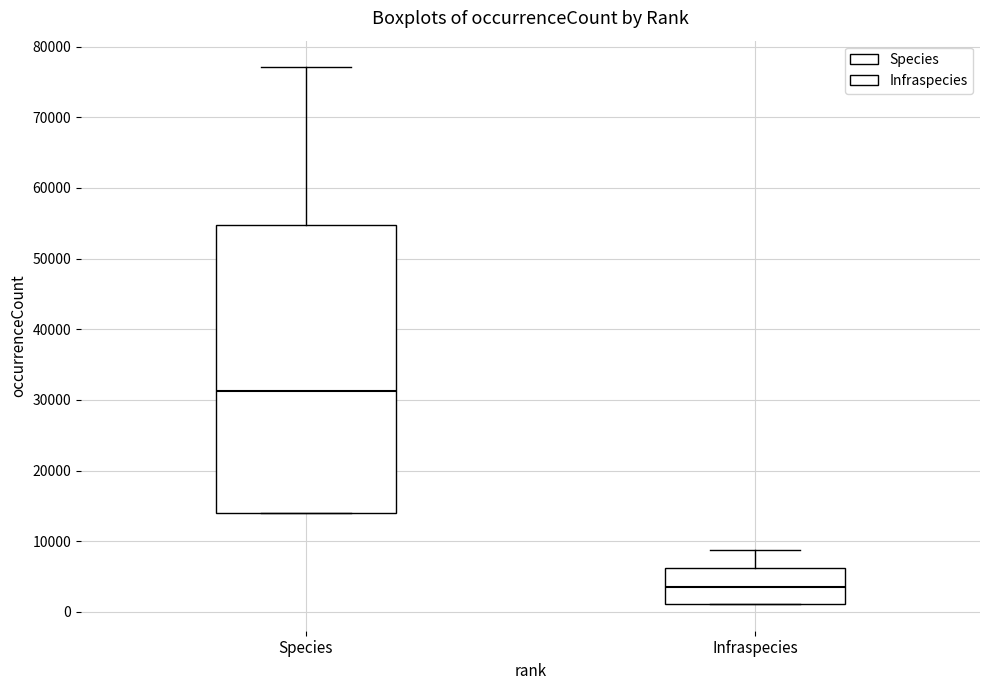

Where does the upper whisker of the box for Species end on the y-axis? The values are not printed on the chart, so give them approximately, as read against the axis.

77000